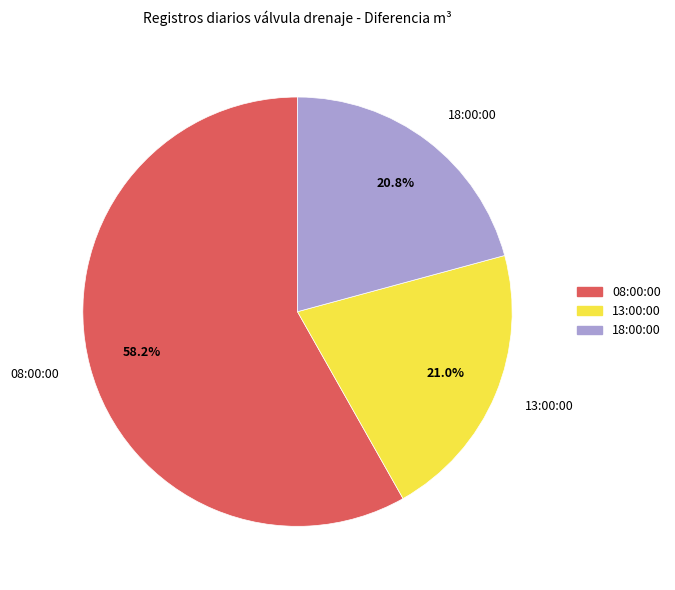

Which category has the biggest portion of the pie?

08:00:00